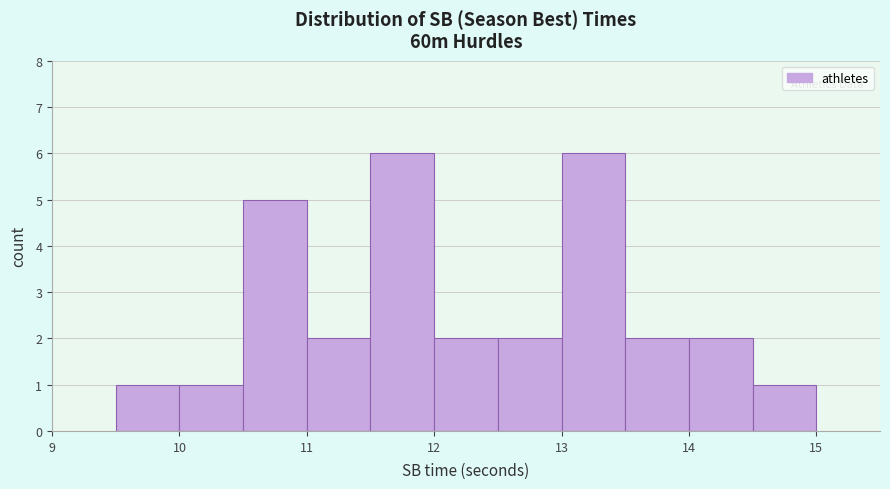

Reading left to right, transcribe this chart: for each bar, give the range it covers on the x-axis and its height. The values are not printed on the chart, so give them approximately, as read against the axis.

9.5 to 10.0: 1
10.0 to 10.5: 1
10.5 to 11.0: 5
11.0 to 11.5: 2
11.5 to 12.0: 6
12.0 to 12.5: 2
12.5 to 13.0: 2
13.0 to 13.5: 6
13.5 to 14.0: 2
14.0 to 14.5: 2
14.5 to 15.0: 1